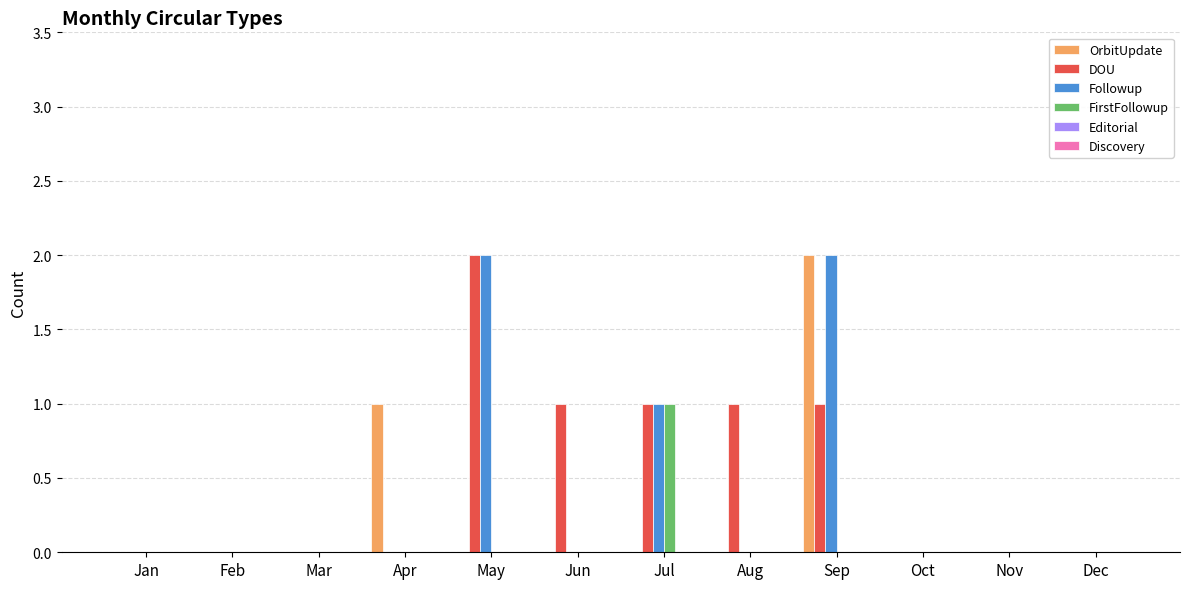

Is it true that FirstFollowup equals 1 at Nov?

False